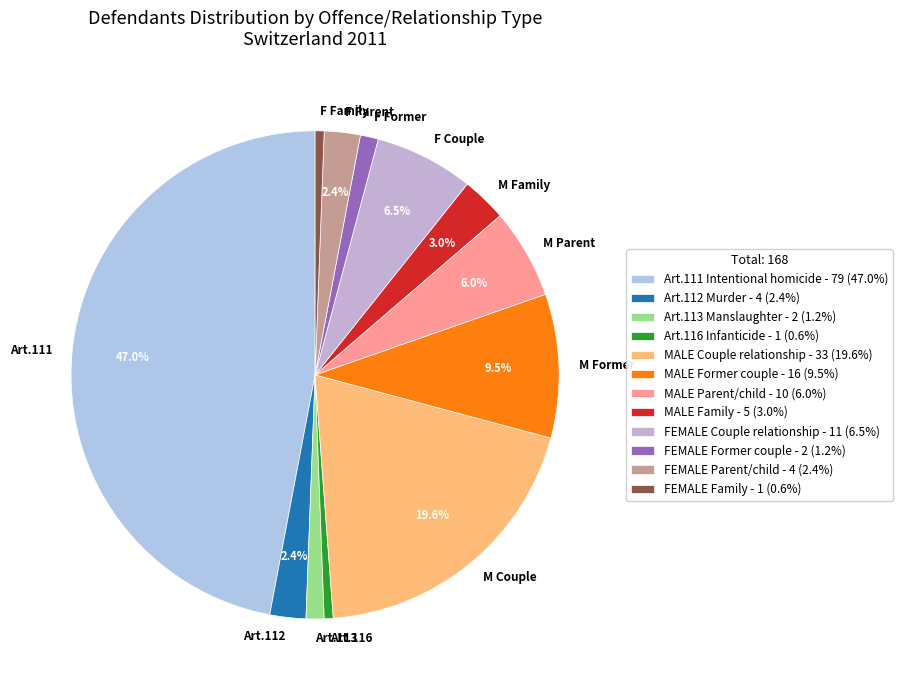

Between M Former and F Former, which is larger?

M Former